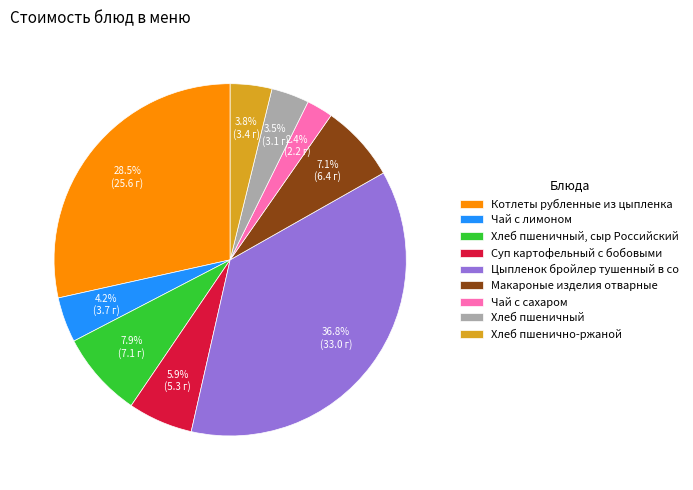

Which has a higher value, Суп картофельный с бобовыми or Чай с сахаром?

Суп картофельный с бобовыми